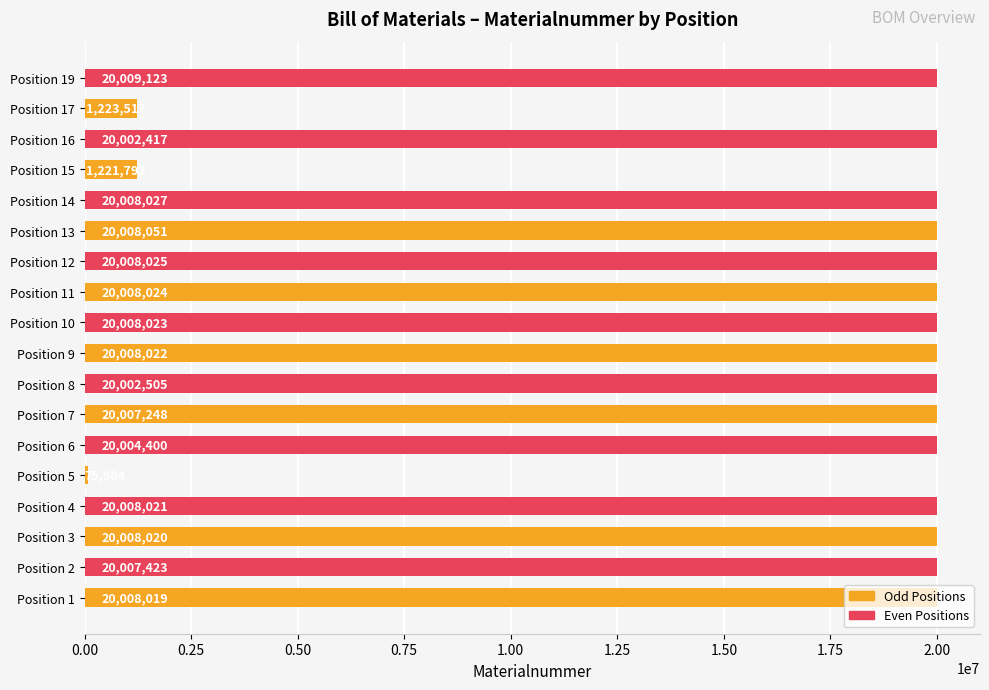

The chart shows a value of 8539001 at Position 7. True or false?

False